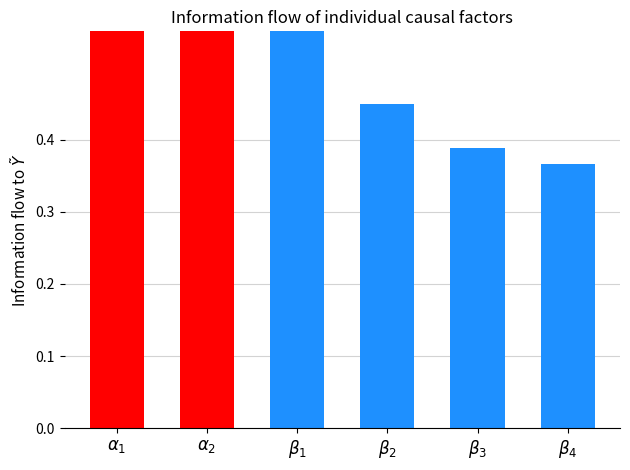

Which has a higher value, $\beta_4$ or $\alpha_2$?

$\alpha_2$